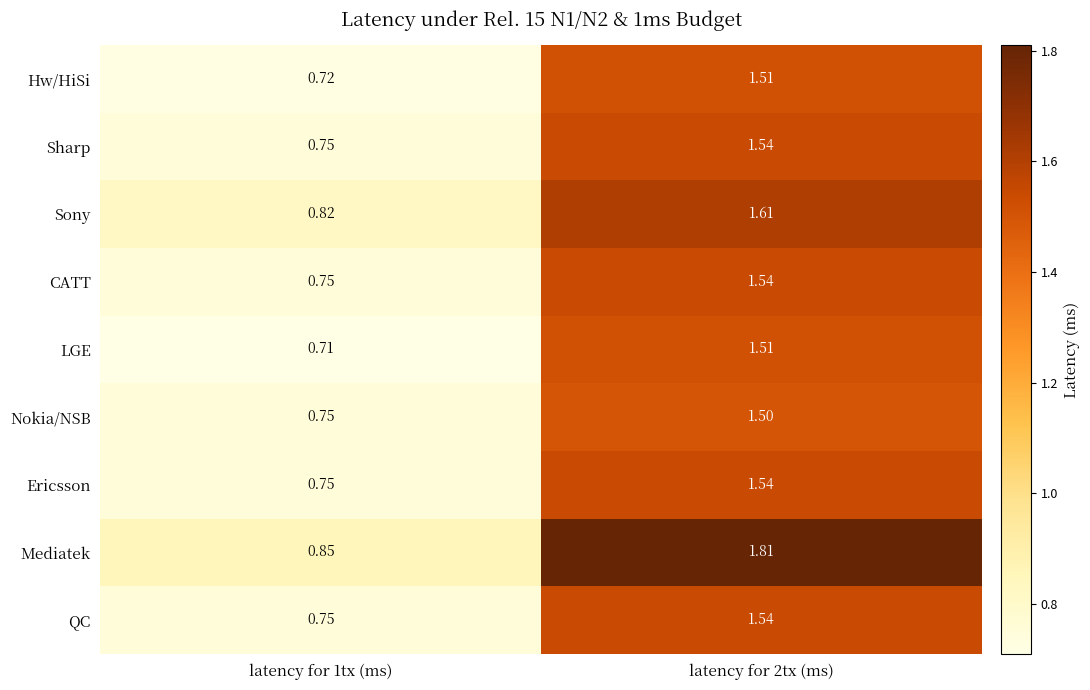

Is the value of LGE at latency for 2tx (ms) greater than the value of Hw/HiSi at latency for 1tx (ms)?

Yes